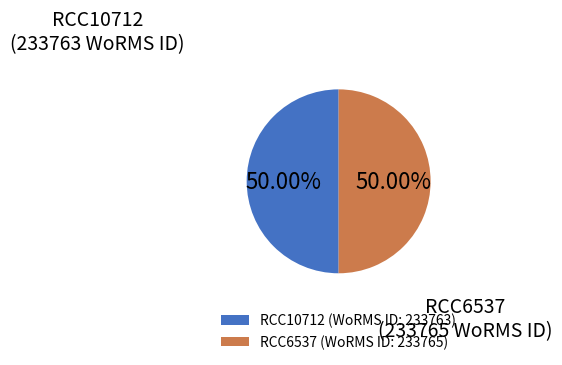

Approximately how many times larger is the value at RCC6537 compared to RCC10712?

1.0